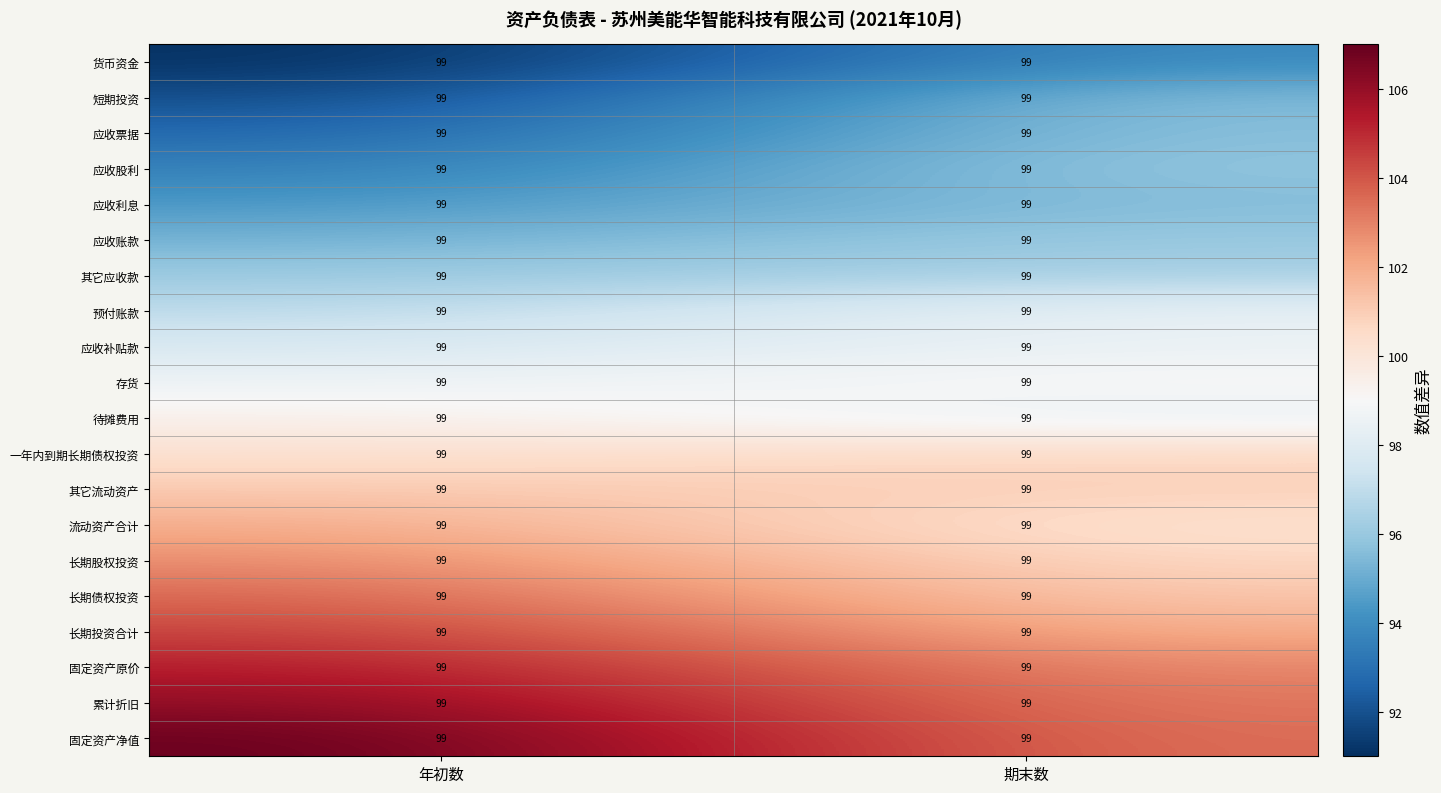

What is the spread (max minus min) of values at 期末数?

9.4